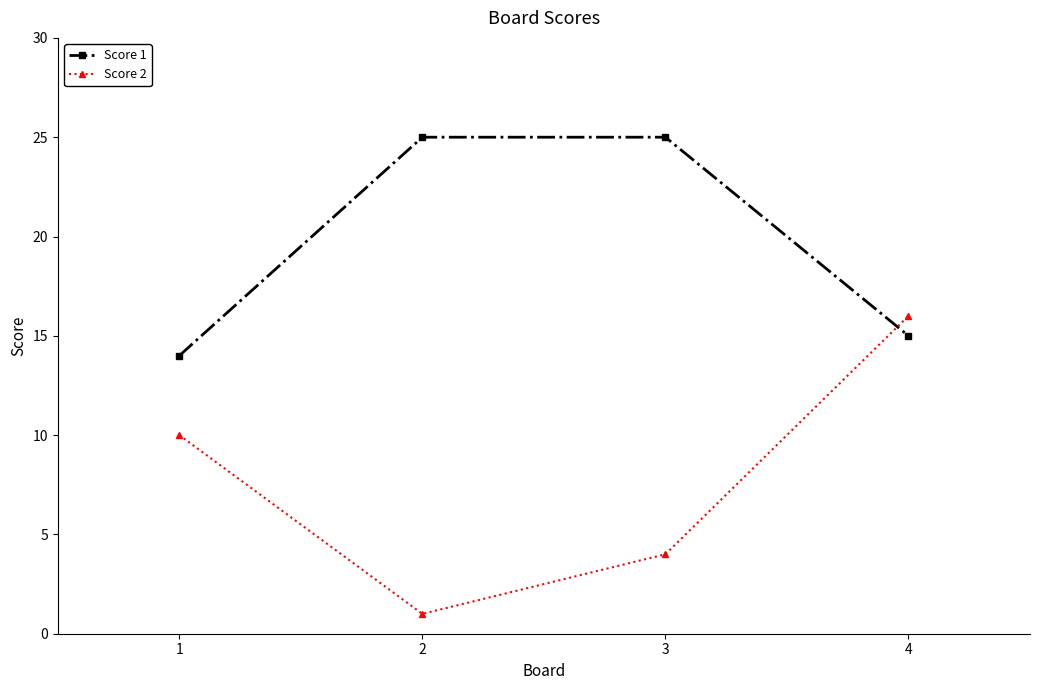

Reading left to right, list all the values displayed in this chart.

Score 1: 1=14	2=25	3=25	4=15
Score 2: 1=10	2=1	3=4	4=16